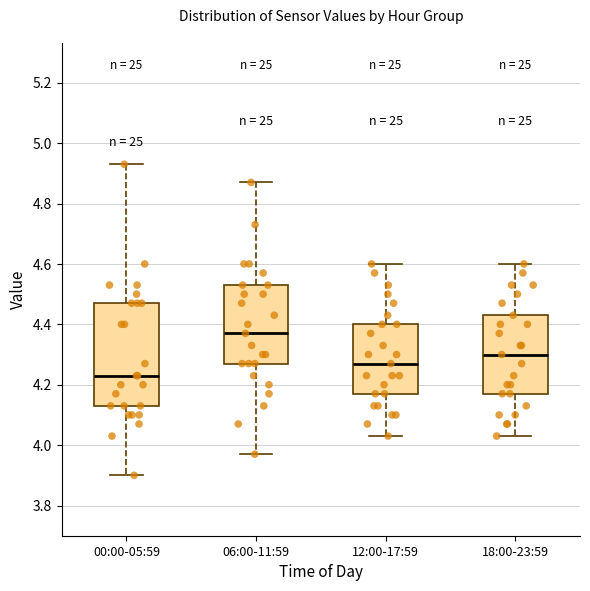

Which box is the tallest, from its lower edge to its upper edge?

00:00-05:59